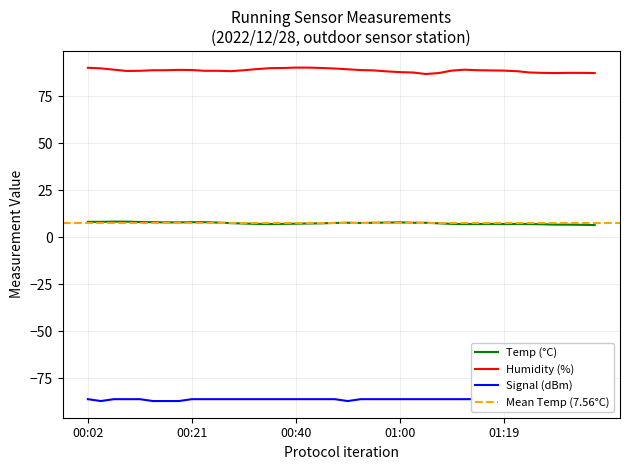

True or false: Signal and Temp cross at least once.

False